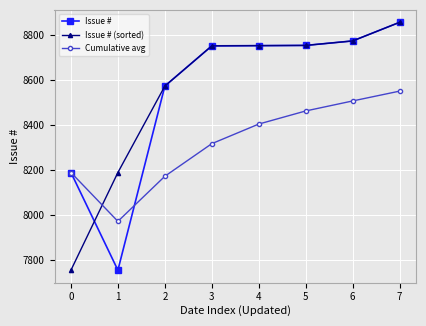

At how many categories does at least one series exceed 7905?

8